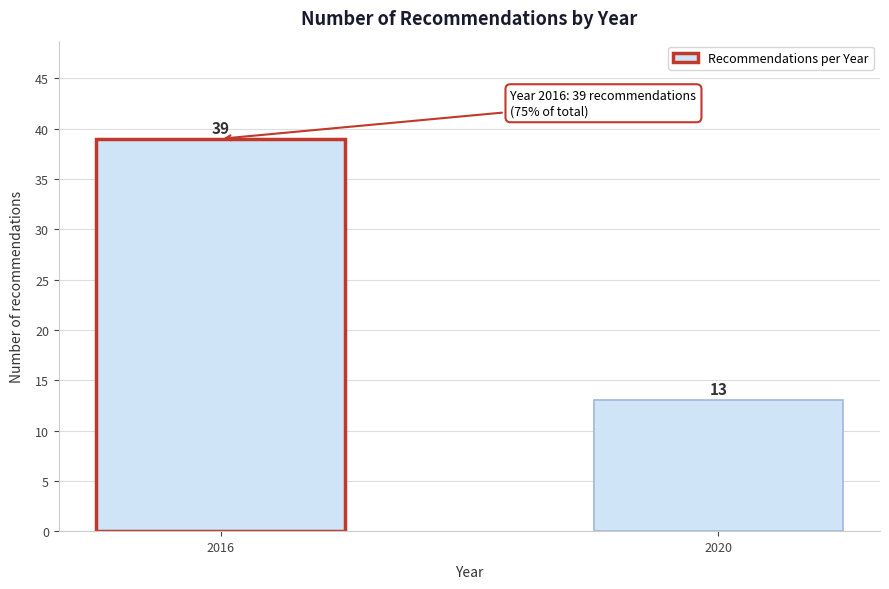

Reading right to left, transcribe all the data shown in this chart.

13	39